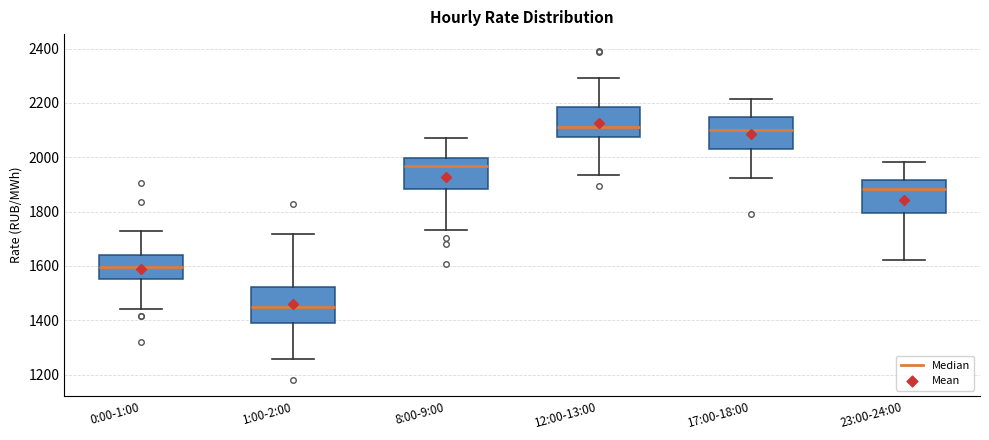

Where is the lower edge of the box for 17:00-18:00 on the y-axis? The values are not printed on the chart, so give them approximately, as read against the axis.

2040